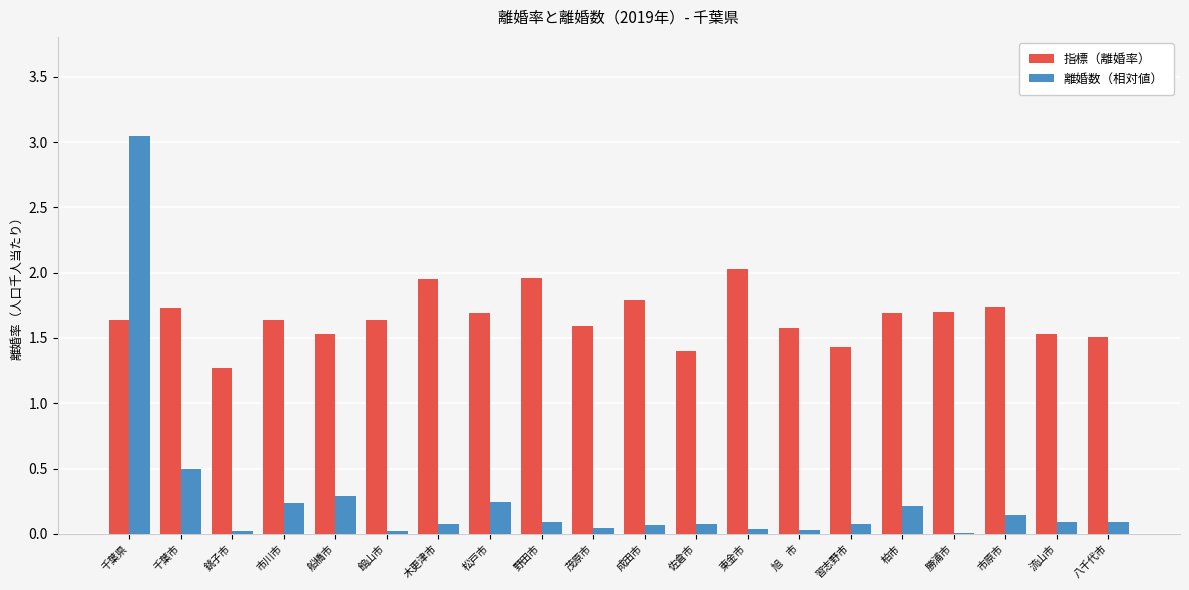

What is the sum of all 指標（離婚率） values?

33.0